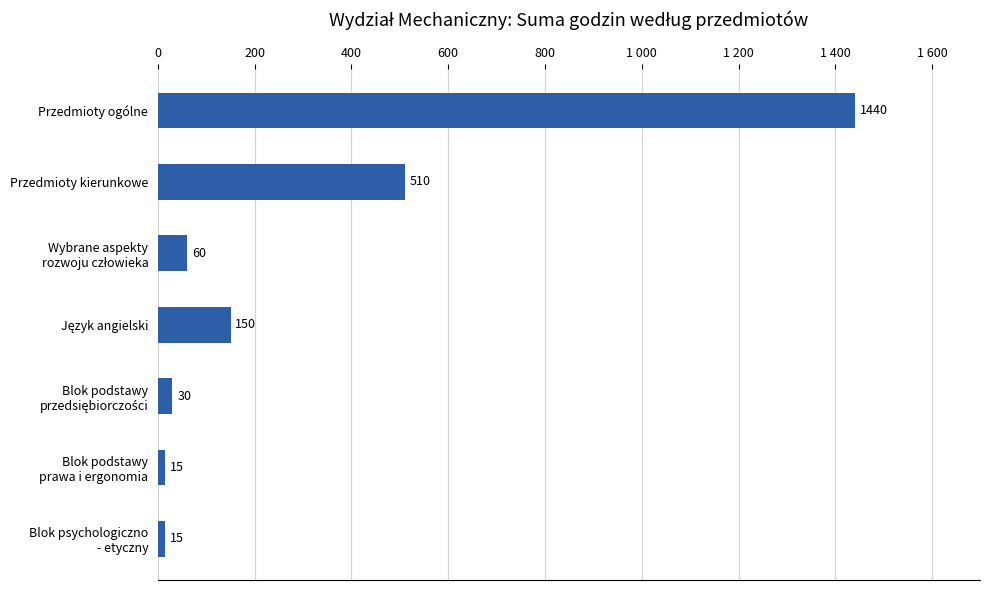

Are the bars horizontal?

Yes